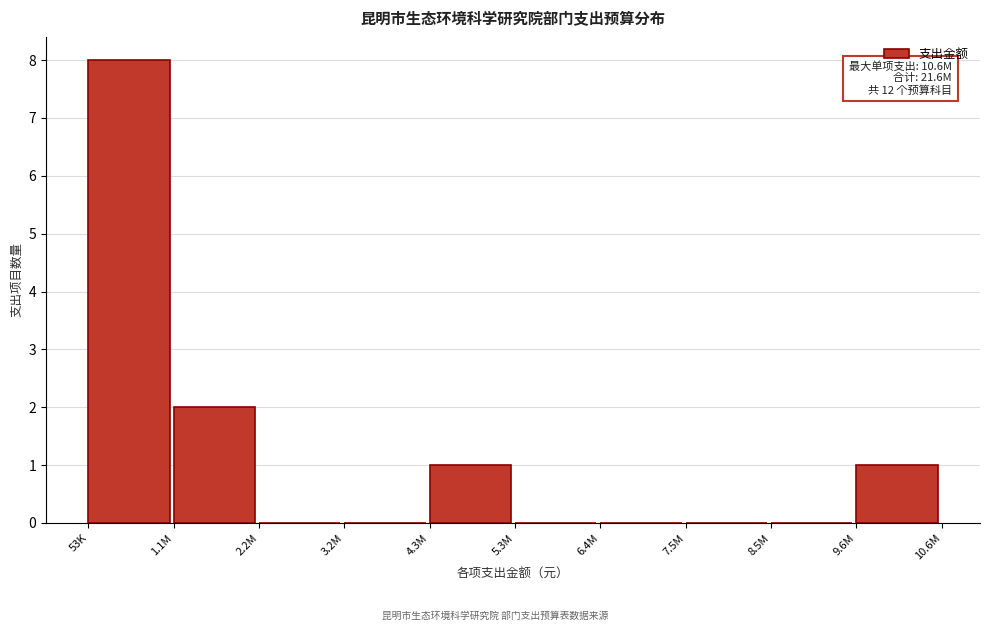

Reading left to right, transcribe all the data shown in this chart.

53K=8	1.1M=2	2.2M=0	3.2M=0	4.3M=1	5.3M=0	6.4M=0	7.5M=0	8.5M=0	9.6M=1